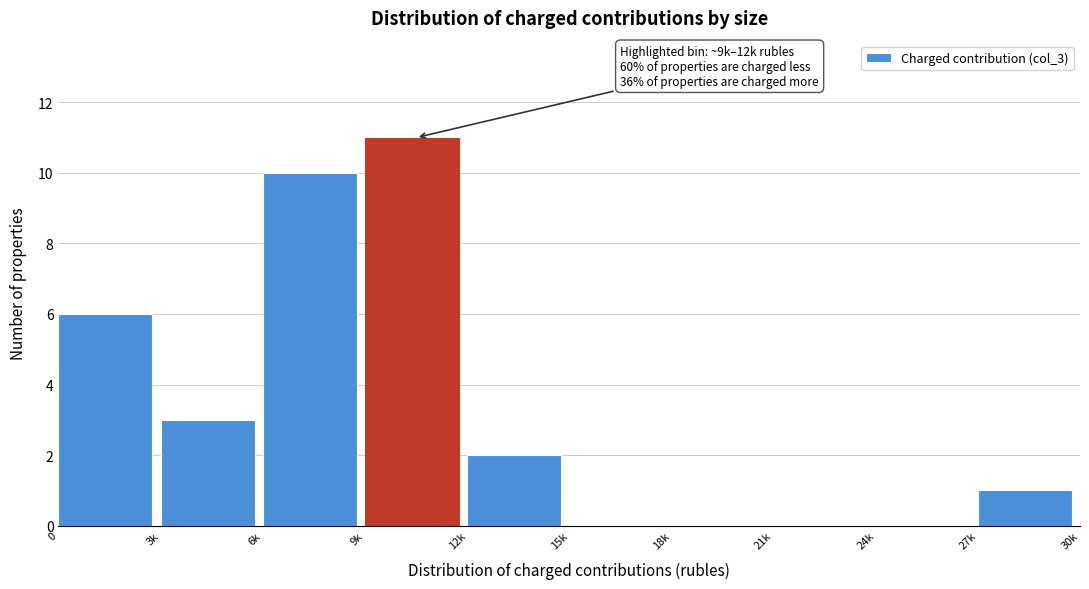

Reading left to right, transcribe all the data shown in this chart.

0=6	3k=3	6k=10	9k=11	12k=2	15k=0	18k=0	21k=0	24k=0	27k=1